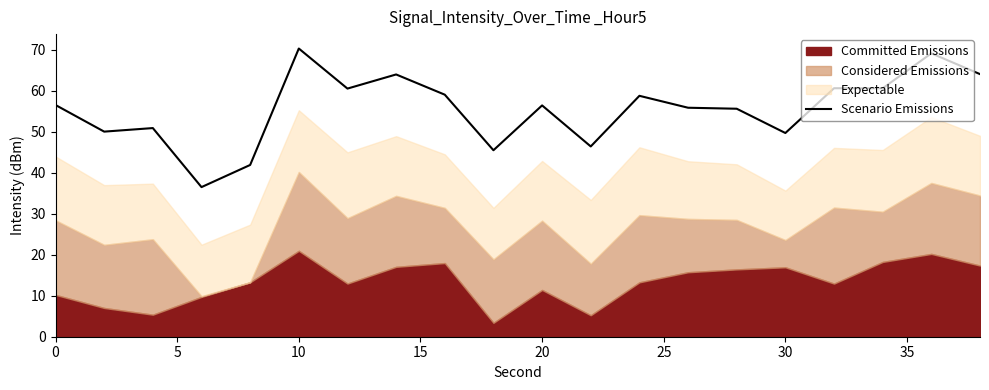

What is the maximum value for Scenario Emissions?

70.3